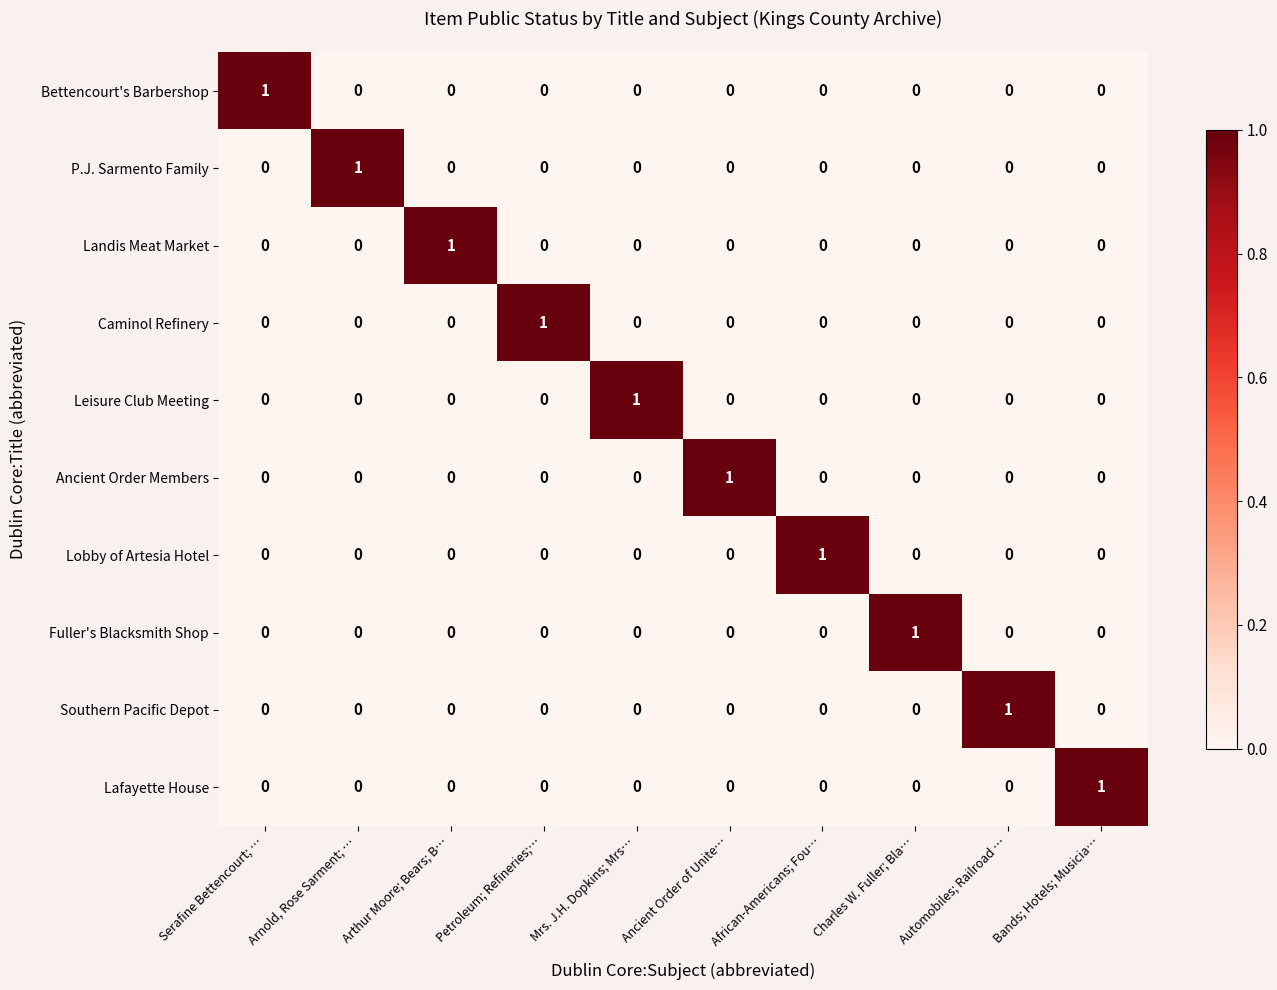

At how many categories does at least one series exceed 0?

10